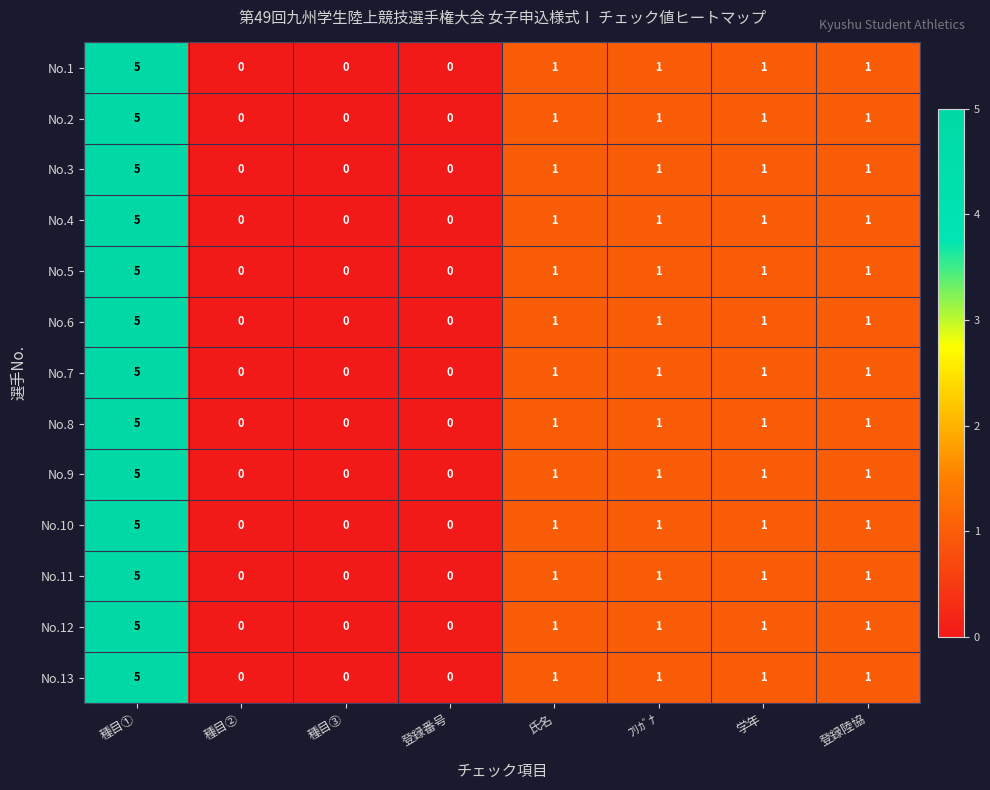

What is the total value across all series at 氏名?

13